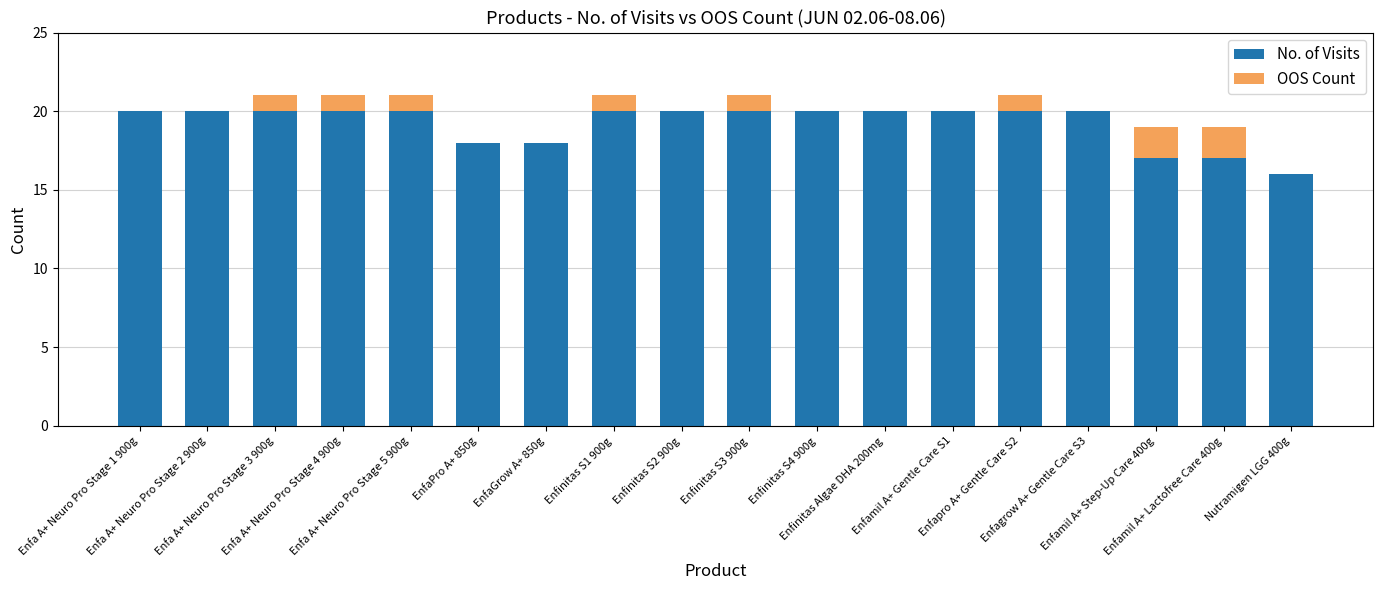

What is the sum of all No. of Visits values?

346